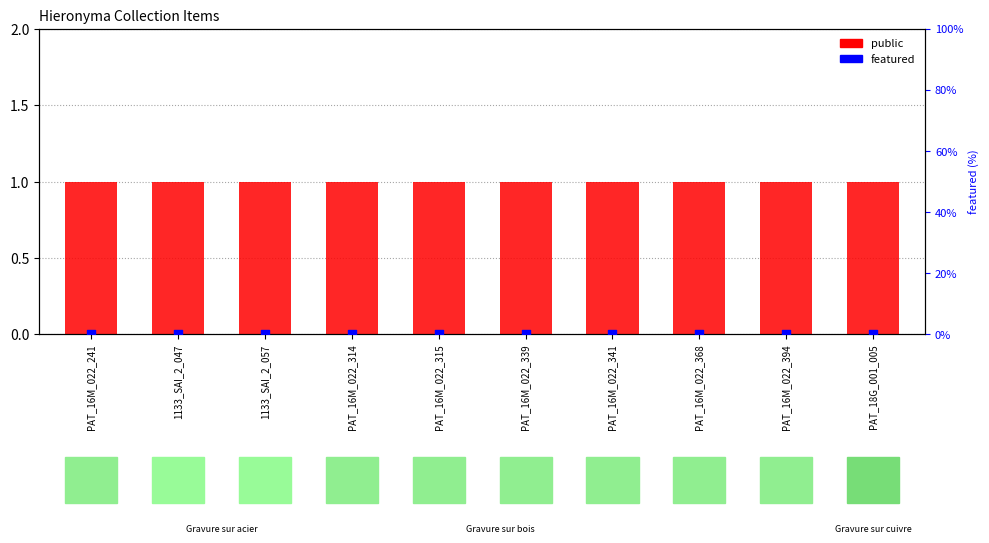

Which series contains the highest Y value?

public